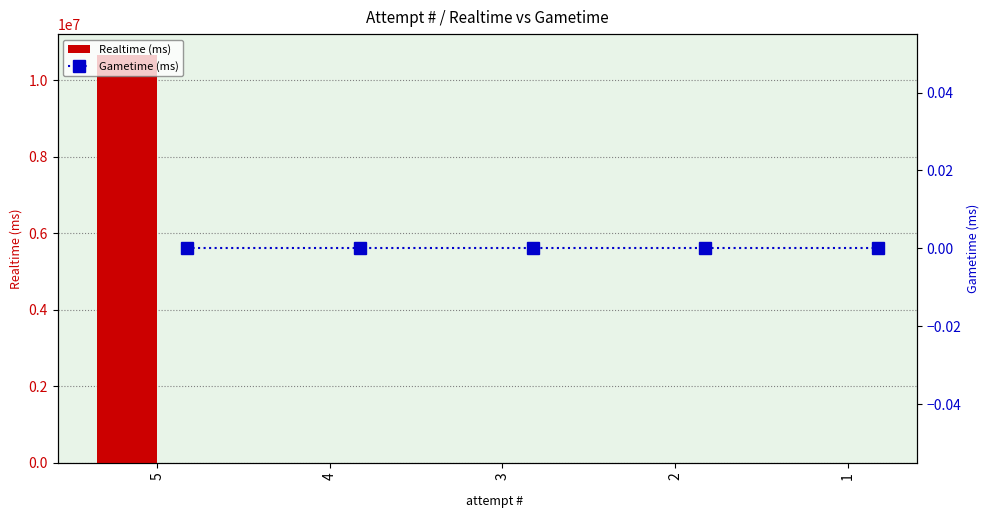

The value of Realtime (ms) at 2 is -5357134. True or false?

False